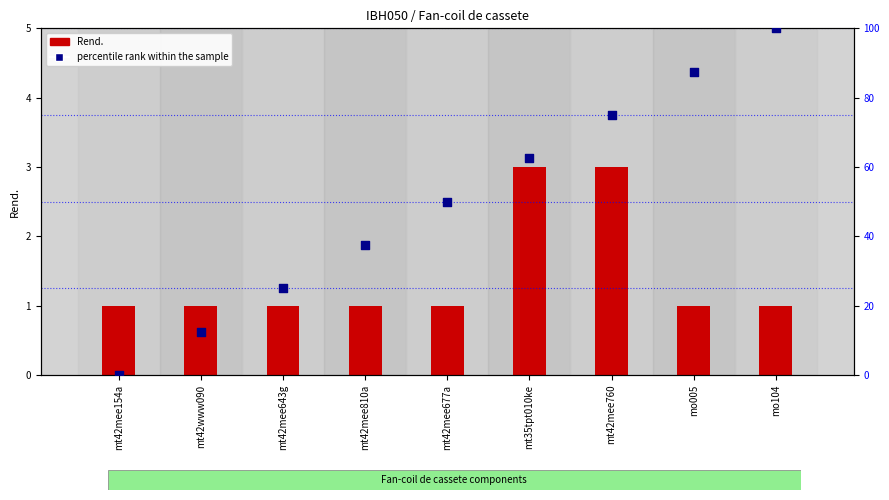

Is the value of Rend. at mt35tpt010ke greater than the value of percentile rank within the sample at mt42mee643g?

No